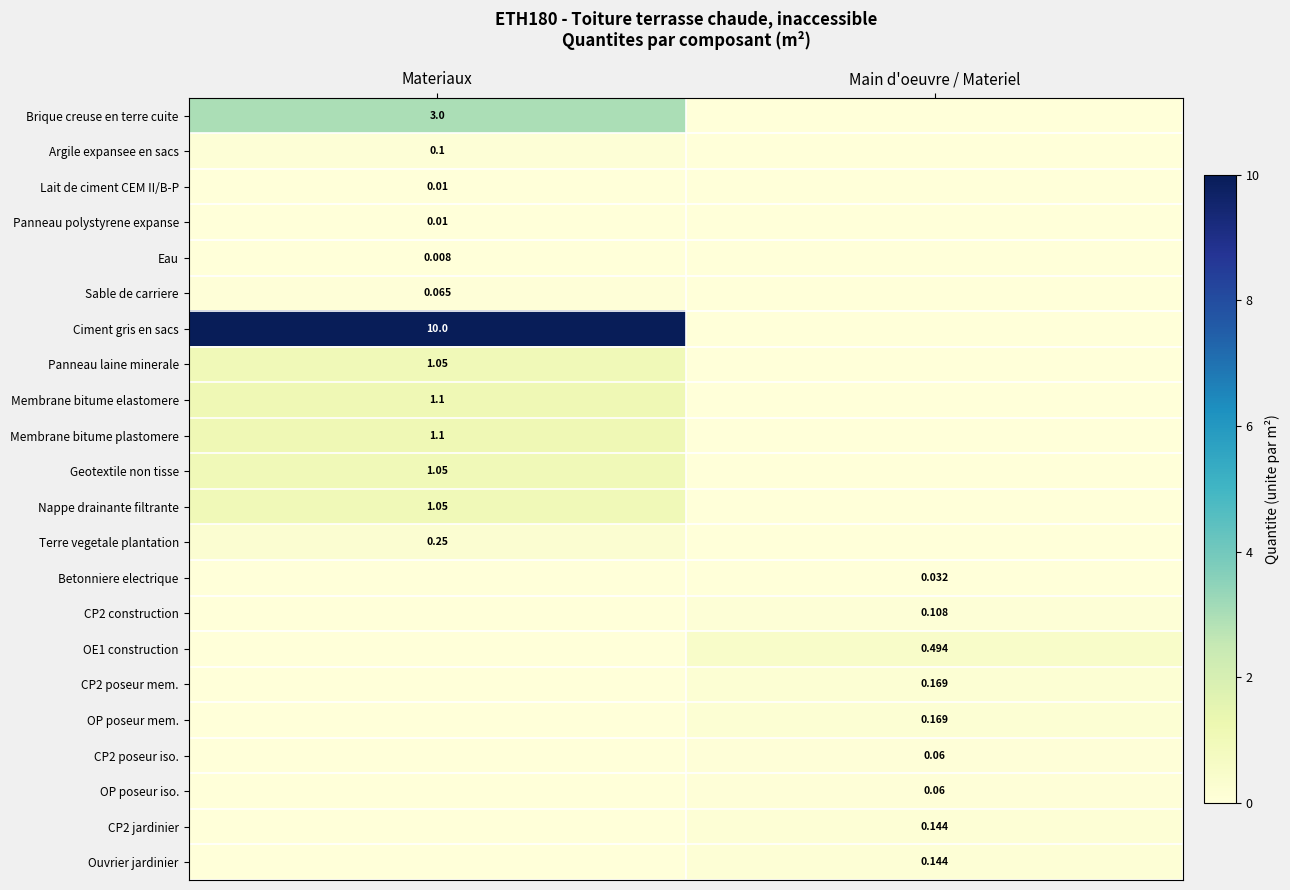

Is the value of Geotextile non tisse at Materiaux greater than the value of Panneau polystyrene expanse at Materiaux?

Yes